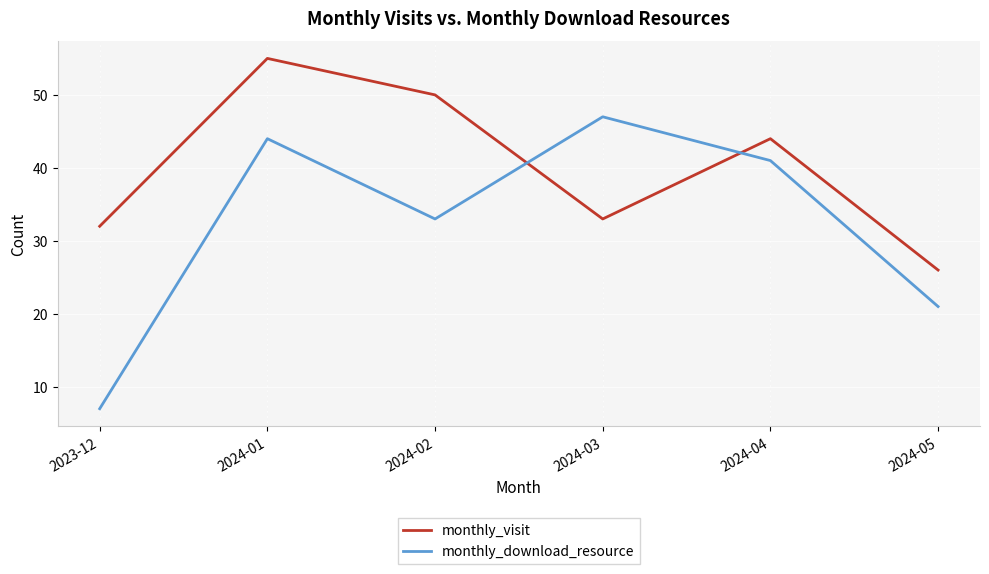

How many intersections are there between monthly_download_resource and monthly_visit?

2